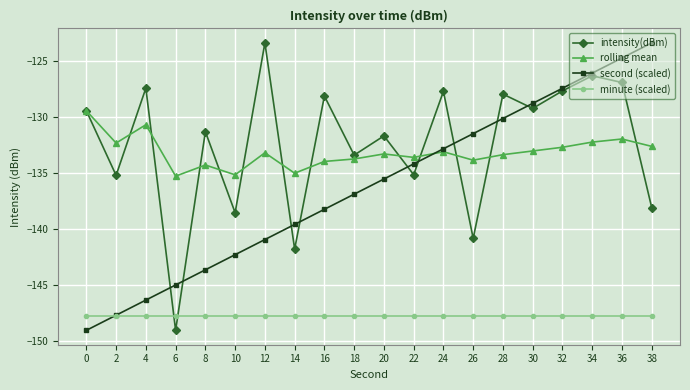

Which series changed the most between 26 and 32?

intensity(dBm)